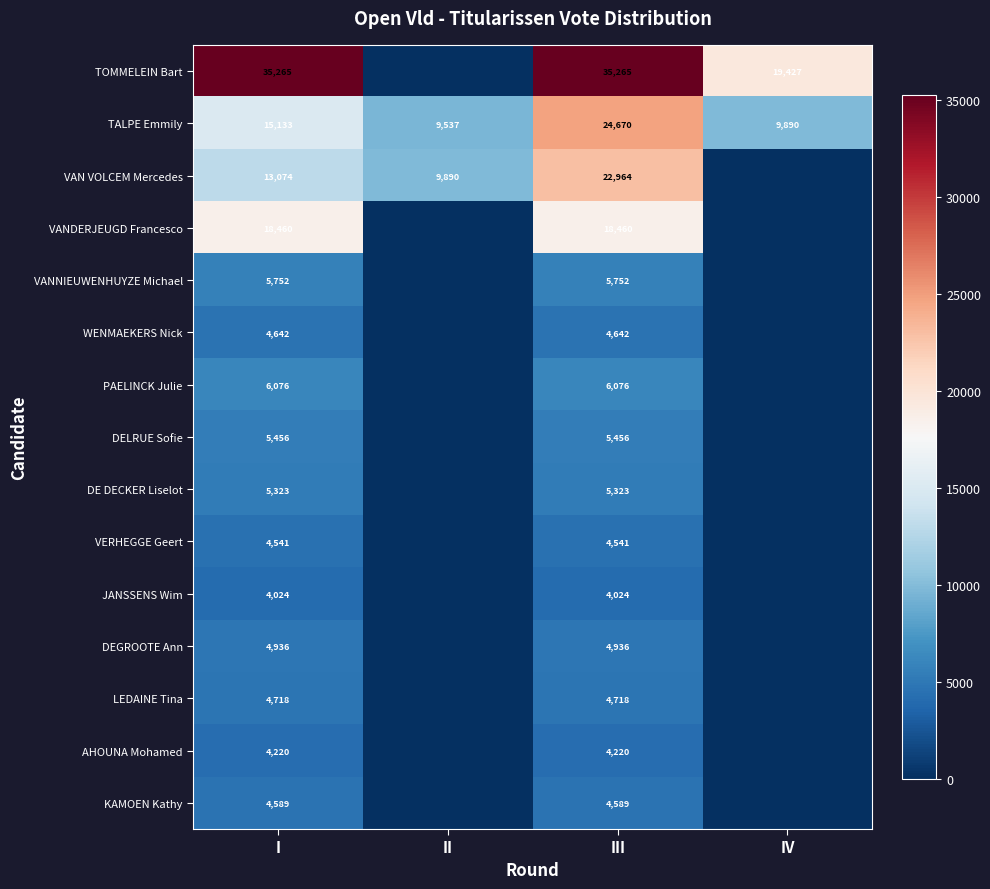

The VANNIEUWENHUYZE Michael series shows 3206 at I. True or false?

False